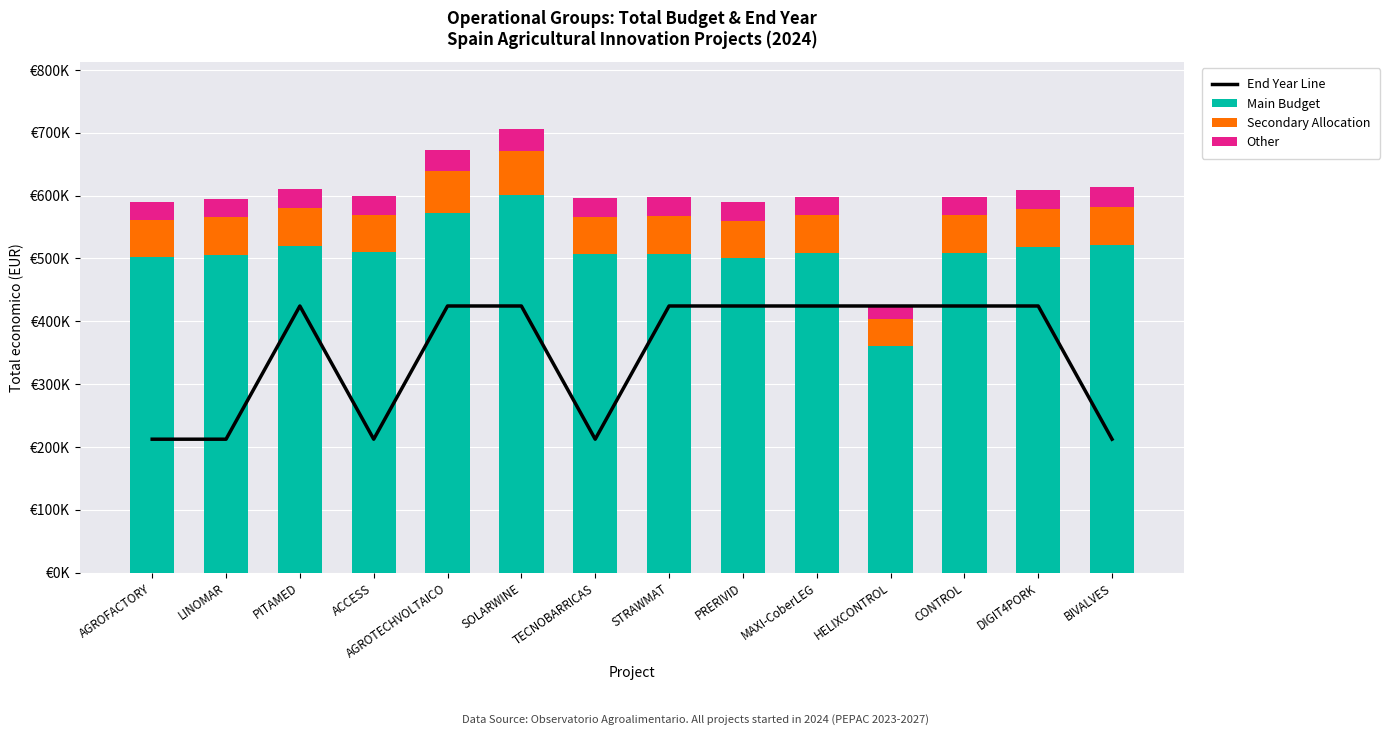

True or false: Main Budget has a value of 501824.7 at AGROFACTORY.

True